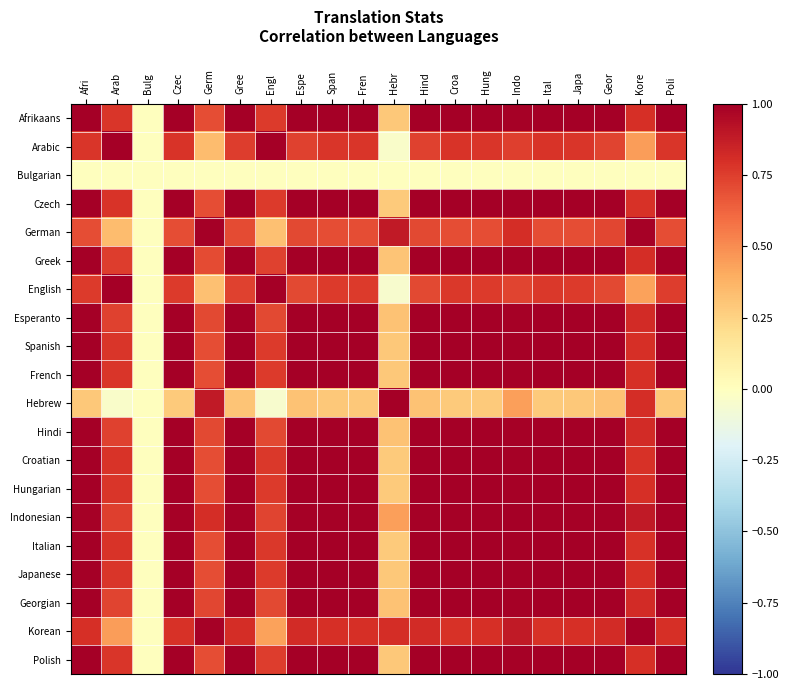

What is the total value across all series at Hind?

17.3